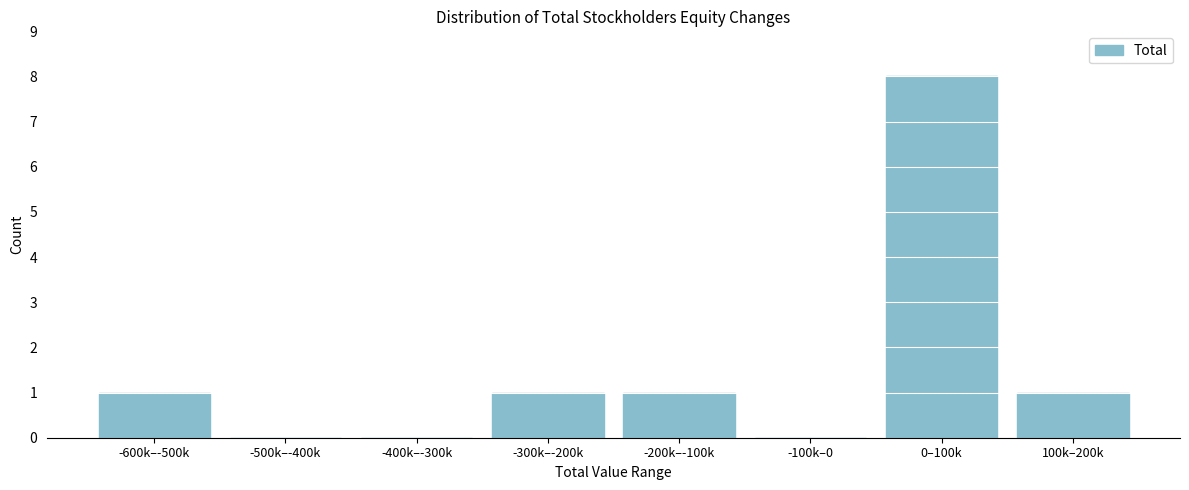

Reading left to right, list all the values displayed in this chart.

-600k–-500k=1	-500k–-400k=0	-400k–-300k=0	-300k–-200k=1	-200k–-100k=1	-100k–0=0	0–100k=8	100k–200k=1